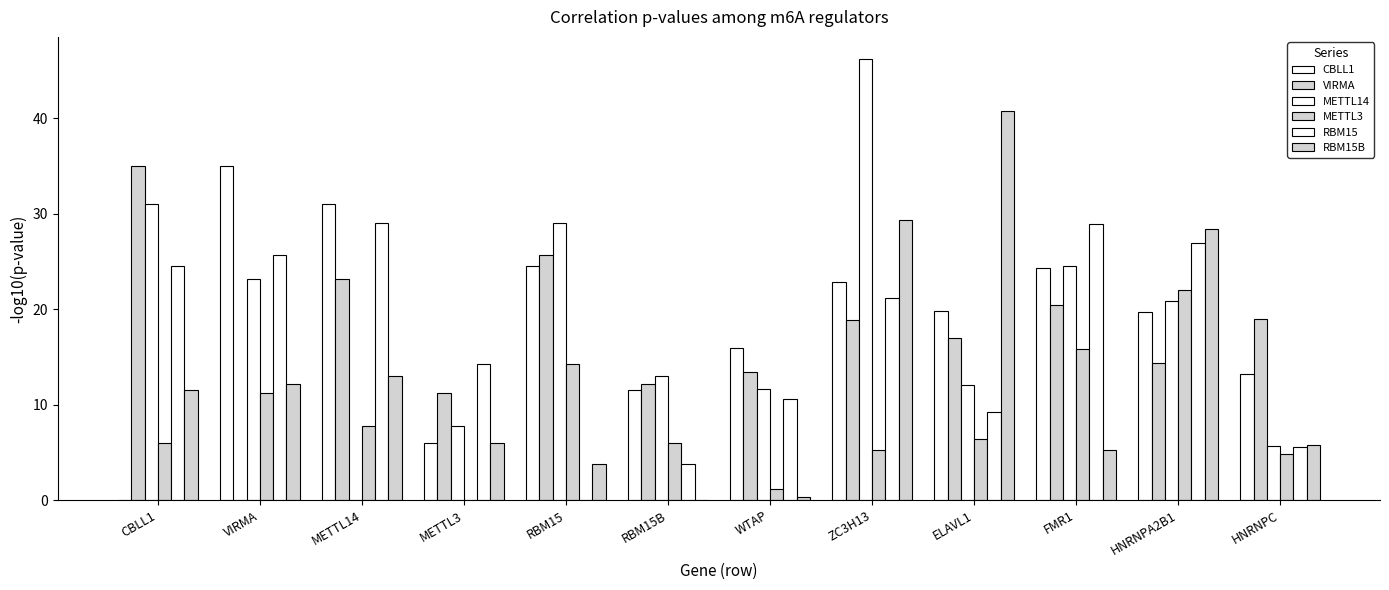

Which category has the lowest value across all series?

CBLL1